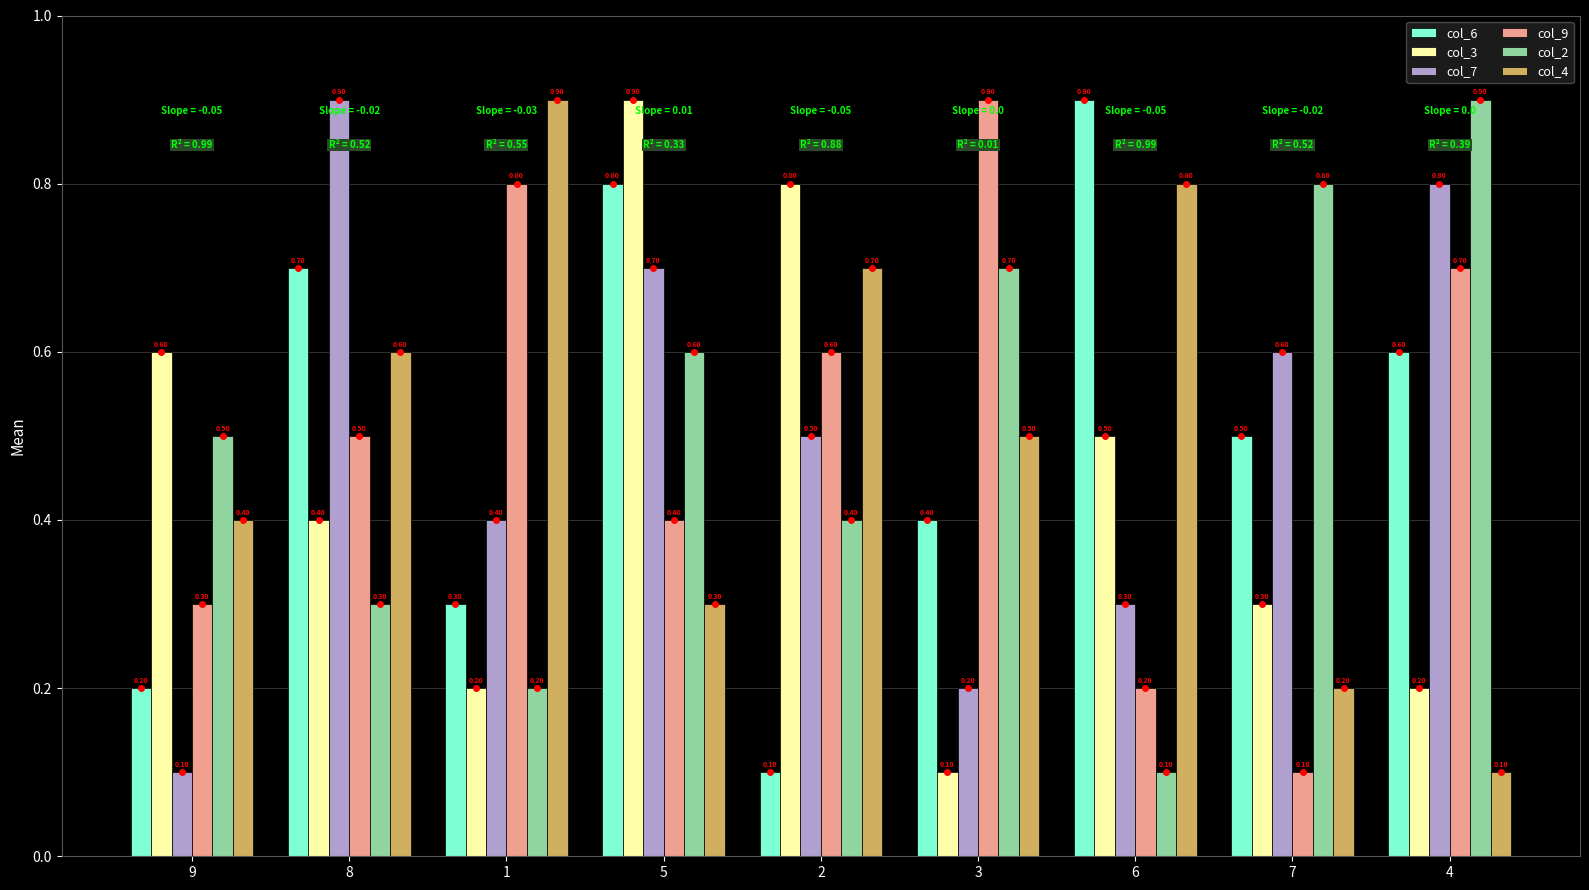

Rank the categories by col_6 value from highest to lowest.

6, 5, 8, 4, 7, 3, 1, 9, 2